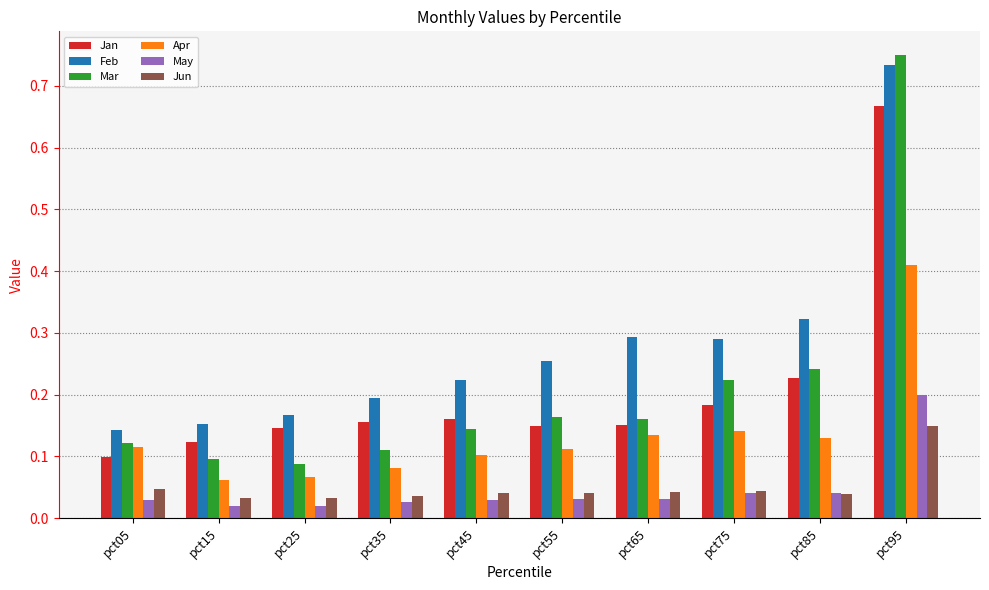

True or false: Feb has a value of 1.0 at pct95.

False